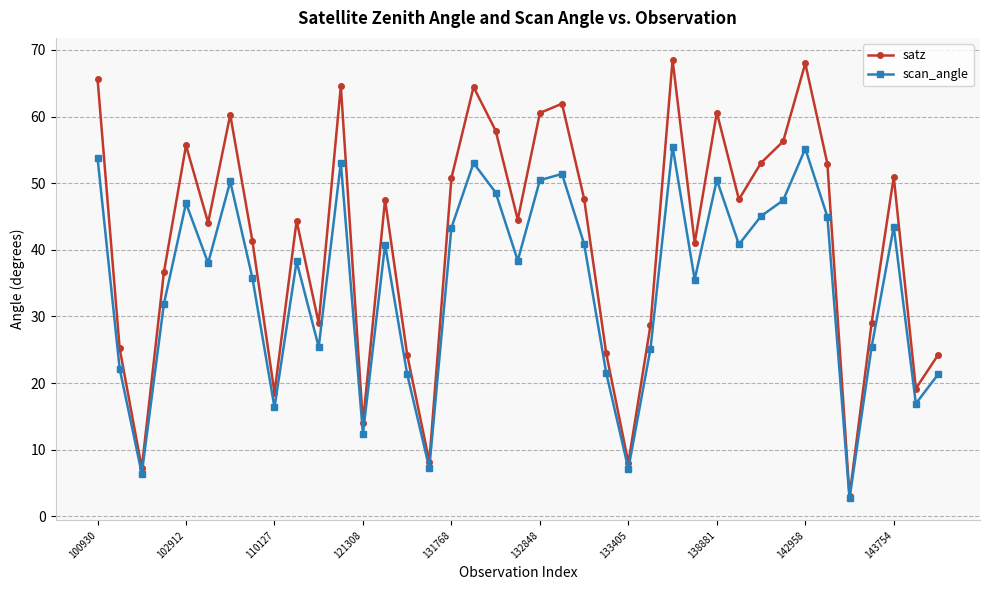

What is the value of the scan_angle point at the 16th from the left?

7.2